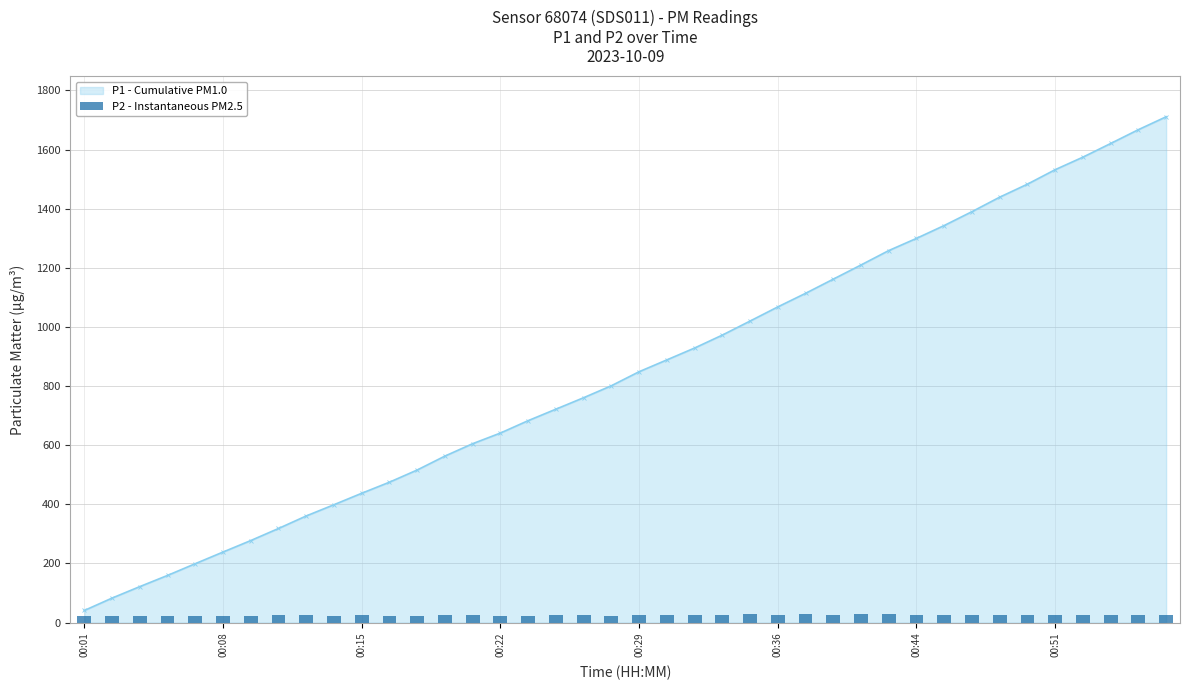

At which label does P1 - Cumulative PM1.0 reach its minimum?

00:01